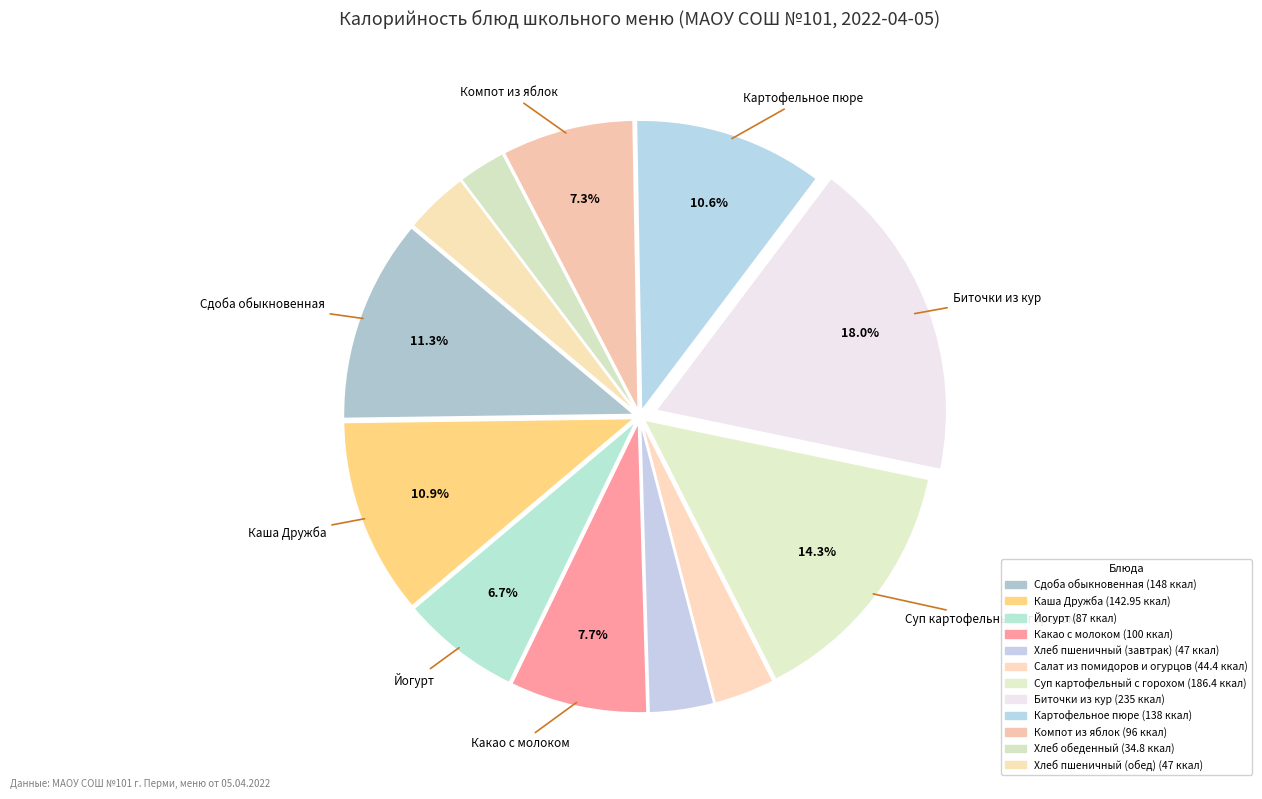

How many segments does this pie chart have?

12